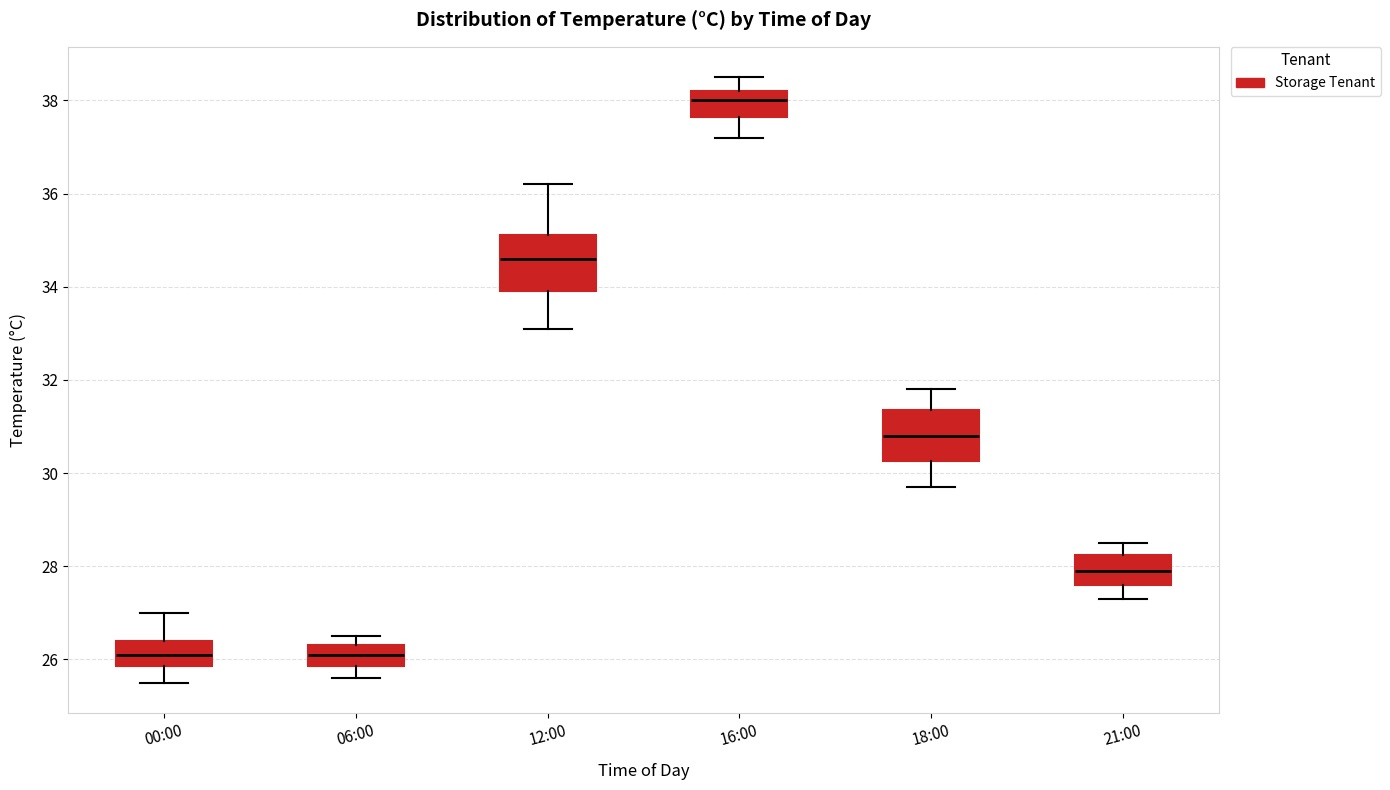

Where does the median line of the box for 18:00 sit on the y-axis? The values are not printed on the chart, so give them approximately, as read against the axis.

30.8